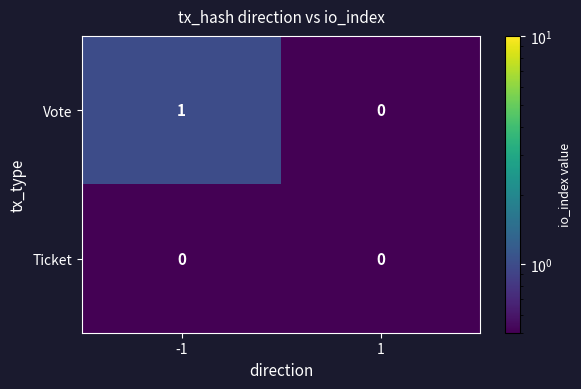

Which series changed the most between -1 and 1?

Vote